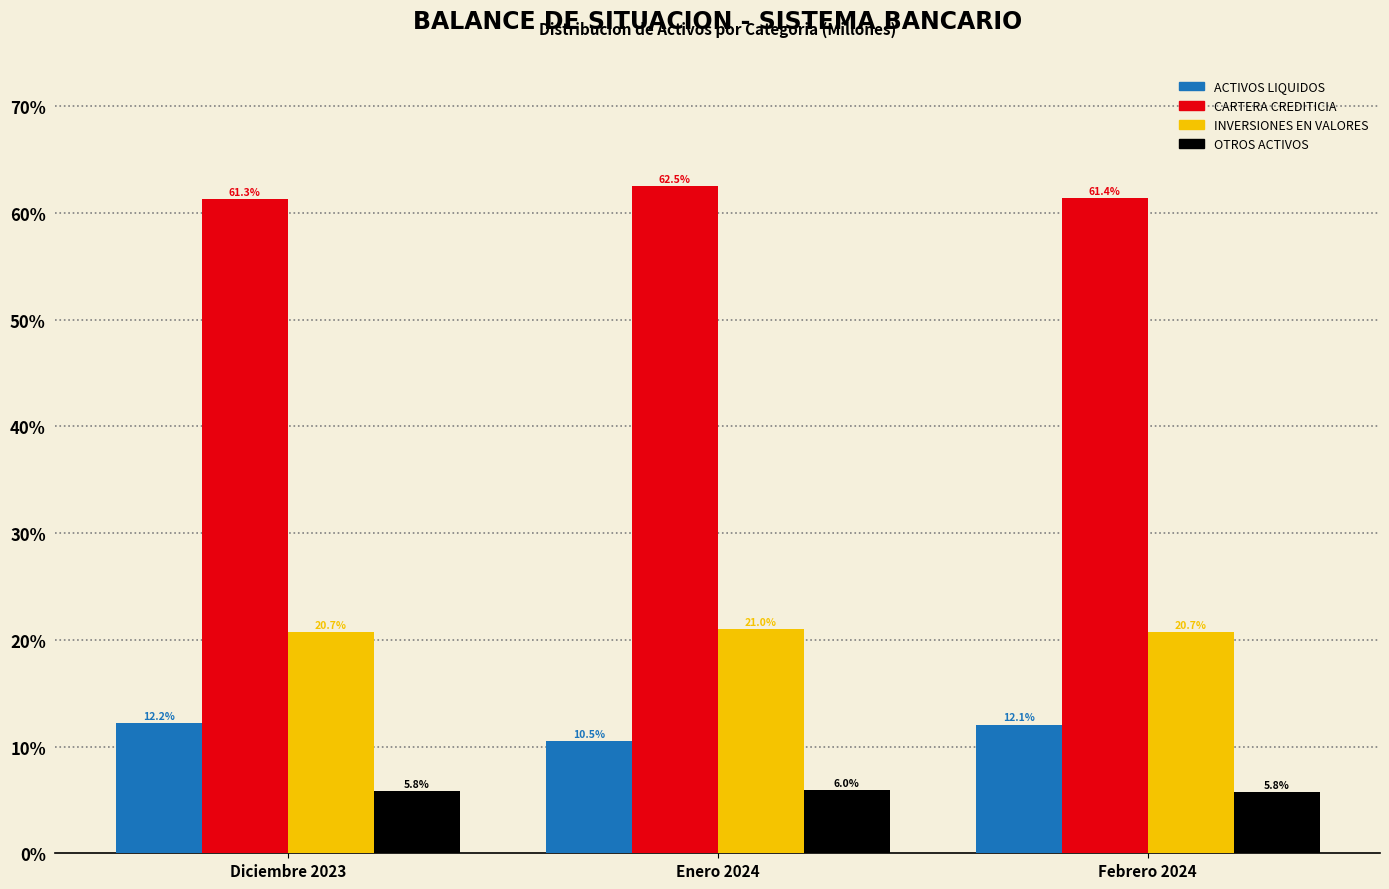

Reading left to right, transcribe all the data shown in this chart.

ACTIVOS LIQUIDOS: Diciembre 2023=12.2	Enero 2024=10.5	Febrero 2024=12.1
CARTERA CREDITICIA: Diciembre 2023=61.3	Enero 2024=62.5	Febrero 2024=61.4
INVERSIONES EN VALORES: Diciembre 2023=20.7	Enero 2024=21.0	Febrero 2024=20.7
OTROS ACTIVOS: Diciembre 2023=5.8	Enero 2024=6.0	Febrero 2024=5.8